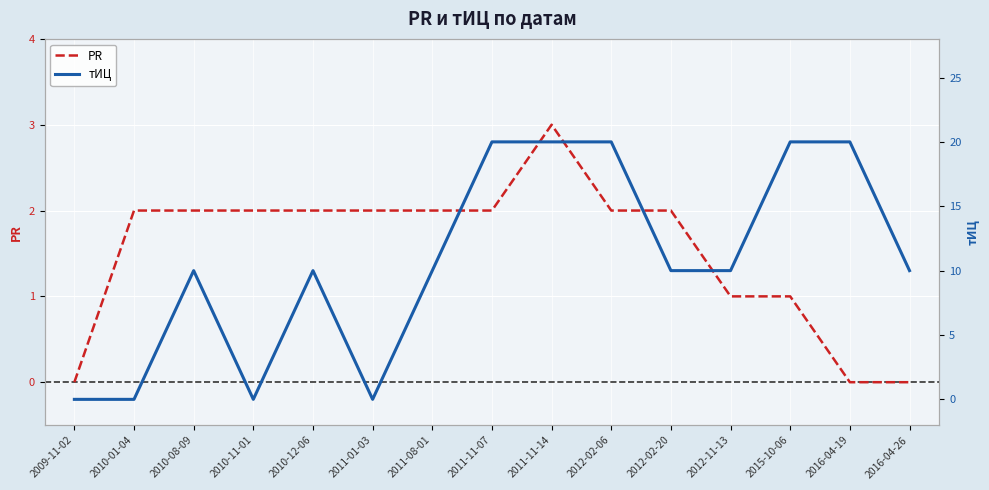

What is the difference between the maximum and second lowest values in the PR series?

3